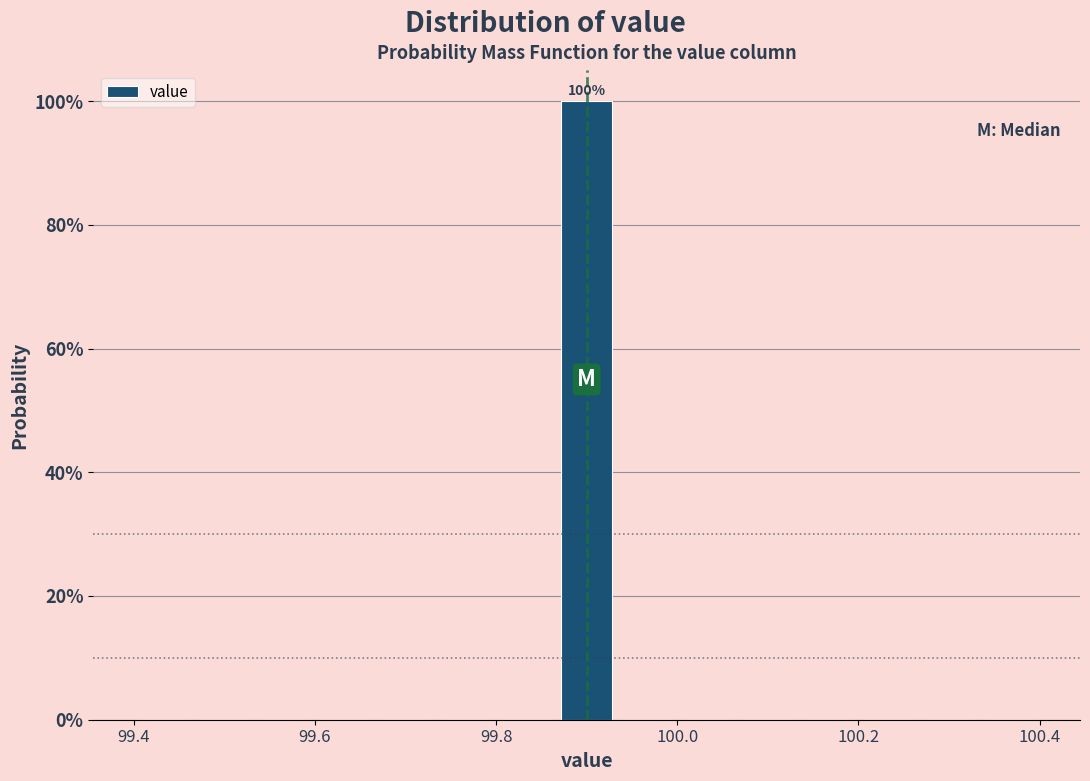

Read against the x-axis, roughly where is the centre of the tallest bar?

99.90